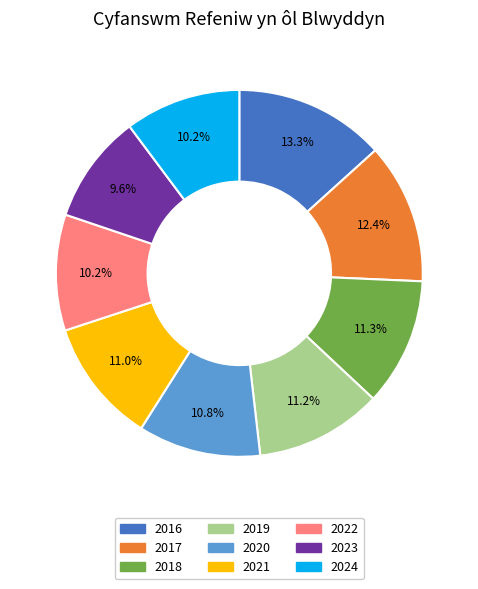

Count the number of slices in the pie.

9